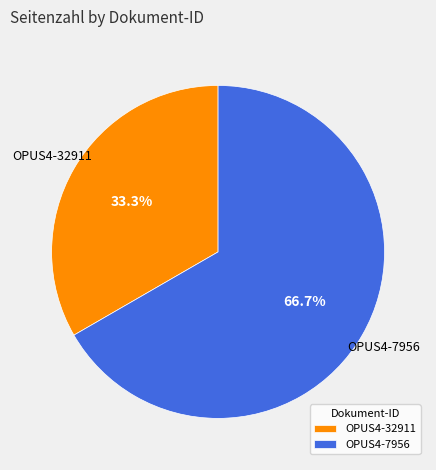

What is the smallest slice in the pie chart?

OPUS4-32911